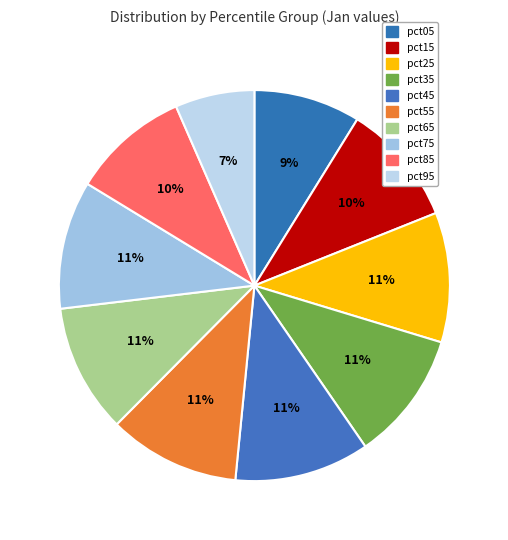

Rank the categories by value from lowest to highest.

pct95, pct05, pct85, pct15, pct75, pct65, pct35, pct25, pct55, pct45